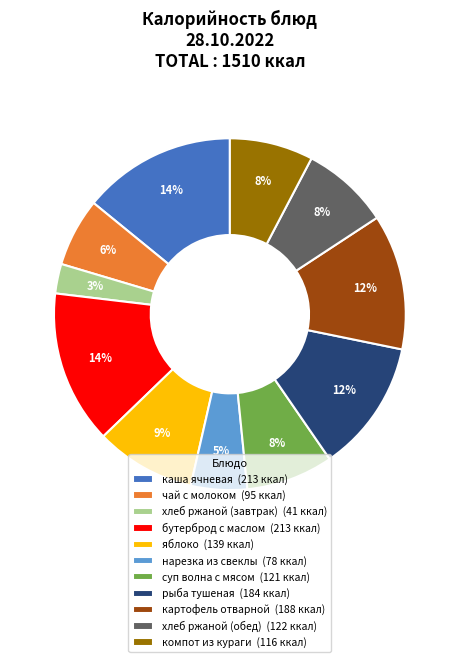

Does any single category account for the majority?

No